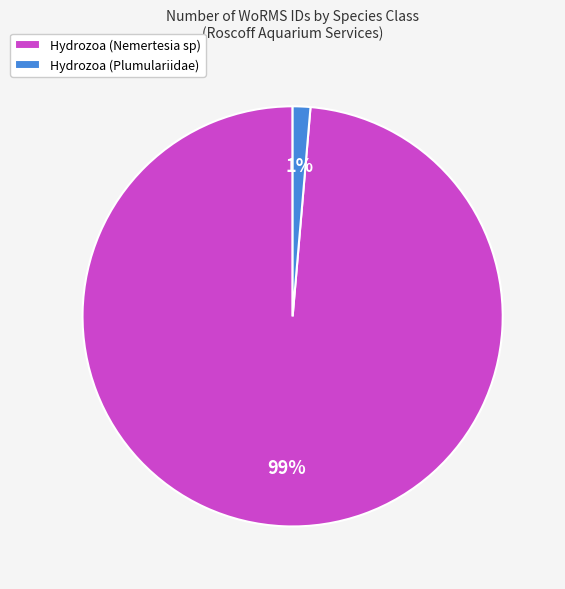

Is it true that Hydrozoa (Plumulariidae) is 1% of the pie?

True